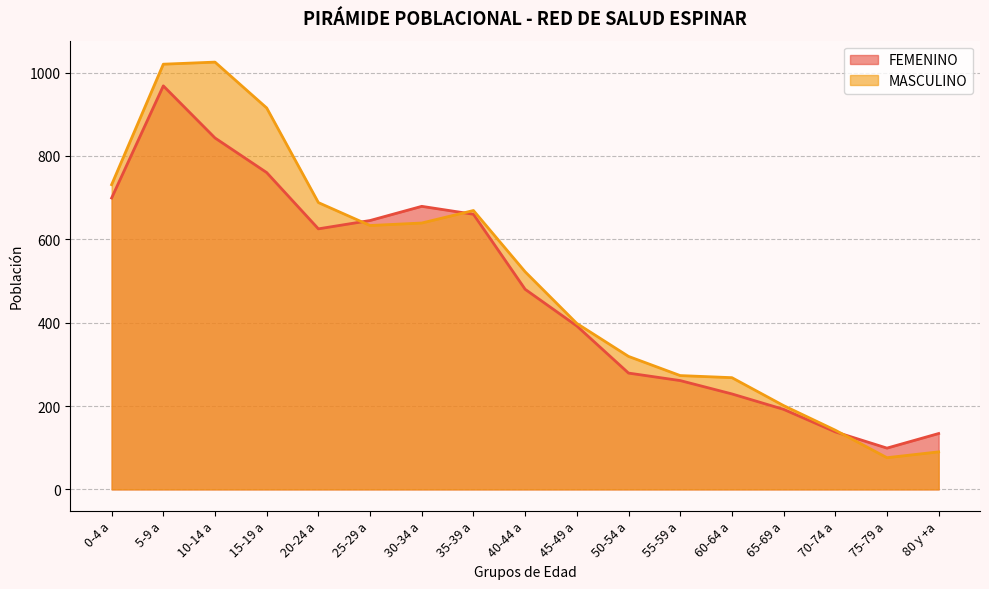

Where do FEMENINO and MASCULINO first cross each other?

20-24 a and 25-29 a